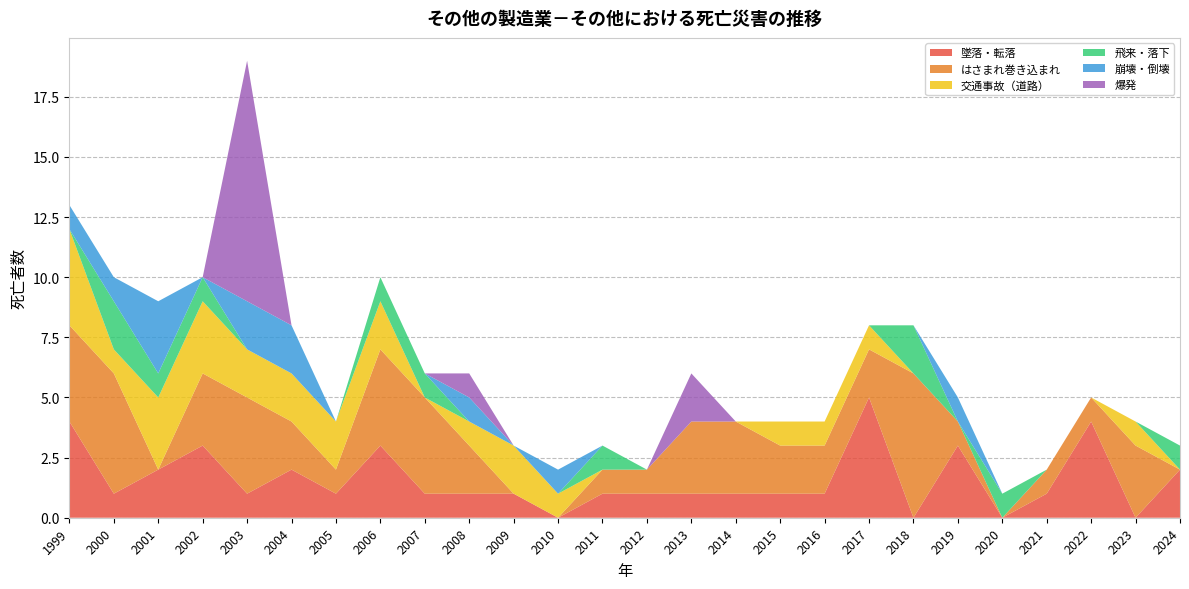

Reading right to left, transcribe all the data shown in this chart.

墜落・転落: 2024=2	2023=0	2022=4	2021=1	2020=0	2019=3	2018=0	2017=5	2016=1	2015=1	2014=1	2013=1	2012=1	2011=1	2010=0	2009=1	2008=1	2007=1	2006=3	2005=1	2004=2	2003=1	2002=3	2001=2	2000=1	1999=4
はさまれ巻き込まれ: 2024=0	2023=3	2022=1	2021=1	2020=0	2019=1	2018=6	2017=2	2016=2	2015=2	2014=3	2013=3	2012=1	2011=1	2010=0	2009=0	2008=2	2007=4	2006=4	2005=1	2004=2	2003=4	2002=3	2001=0	2000=5	1999=4
交通事故（道路）: 2024=0	2023=1	2022=0	2021=0	2020=0	2019=0	2018=0	2017=1	2016=1	2015=1	2014=0	2013=0	2012=0	2011=0	2010=1	2009=2	2008=1	2007=0	2006=2	2005=2	2004=2	2003=2	2002=3	2001=3	2000=1	1999=4
飛来・落下: 2024=1	2023=0	2022=0	2021=0	2020=1	2019=0	2018=2	2017=0	2016=0	2015=0	2014=0	2013=0	2012=0	2011=1	2010=0	2009=0	2008=0	2007=1	2006=1	2005=0	2004=0	2003=0	2002=1	2001=1	2000=2	1999=0
崩壊・倒壊: 2024=0	2023=0	2022=0	2021=0	2020=0	2019=1	2018=0	2017=0	2016=0	2015=0	2014=0	2013=0	2012=0	2011=0	2010=1	2009=0	2008=1	2007=0	2006=0	2005=0	2004=2	2003=2	2002=0	2001=3	2000=1	1999=1
爆発: 2024=0	2023=0	2022=0	2021=0	2020=0	2019=0	2018=0	2017=0	2016=0	2015=0	2014=0	2013=2	2012=0	2011=0	2010=0	2009=0	2008=1	2007=0	2006=0	2005=0	2004=0	2003=10	2002=0	2001=0	2000=0	1999=0